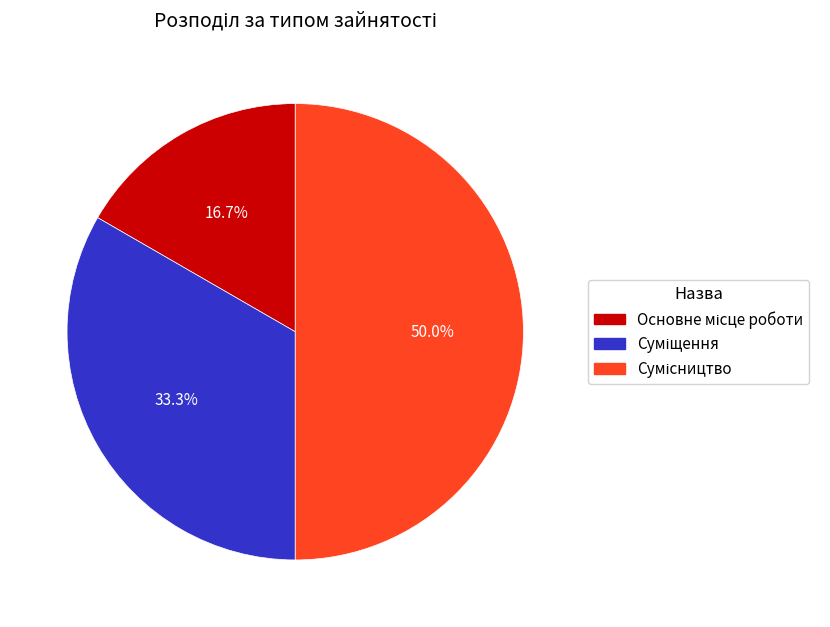

Is the sum of Основне місце роботи and Суміщення greater than half?

No